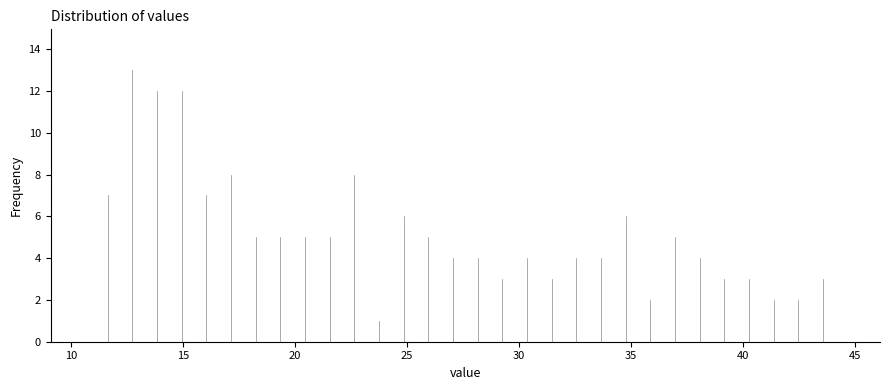

Around what value on the x-axis is the tallest bar? Give the approximate position of its centre, as read against the axis.

13.0